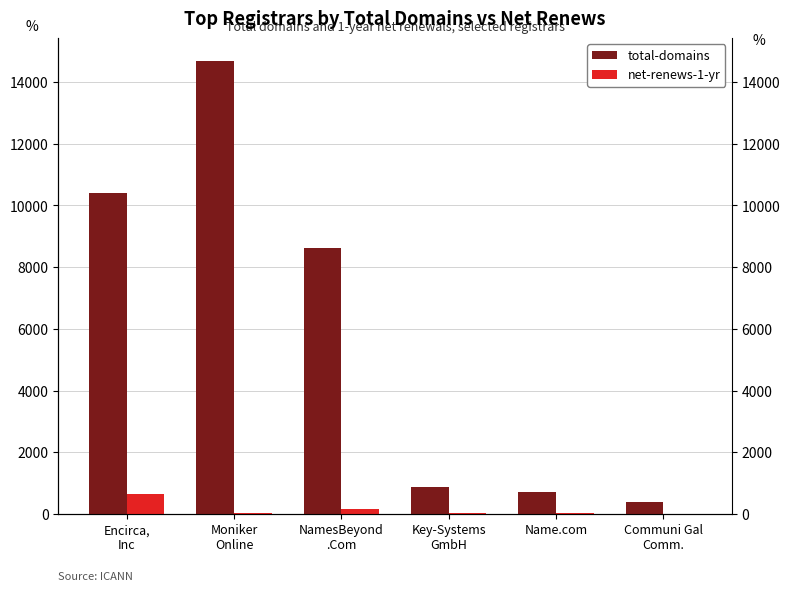

Rank the series by their maximum value, from highest to lowest.

total-domains, net-renews-1-yr